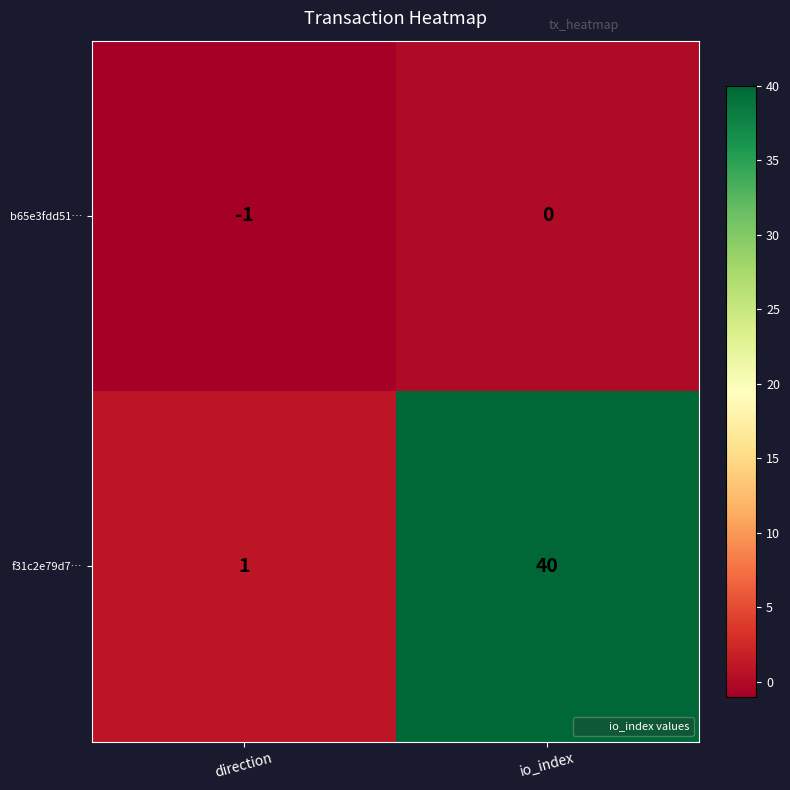

Which category has the highest value in the f31c2e79d7… series?

io_index